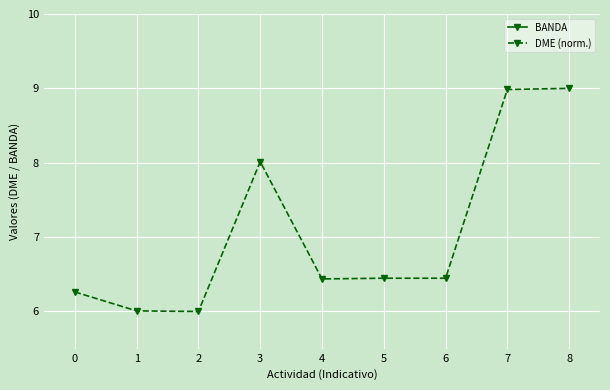

Reading right to left, list all the values displayed in this chart.

BANDA: 20.0	20.0	40.0	20.0	17.0	20.0	17.0	20.0	20.0
DME (norm.): 9.0	9.0	6.4	6.4	6.4	8.0	6.0	6.0	6.3